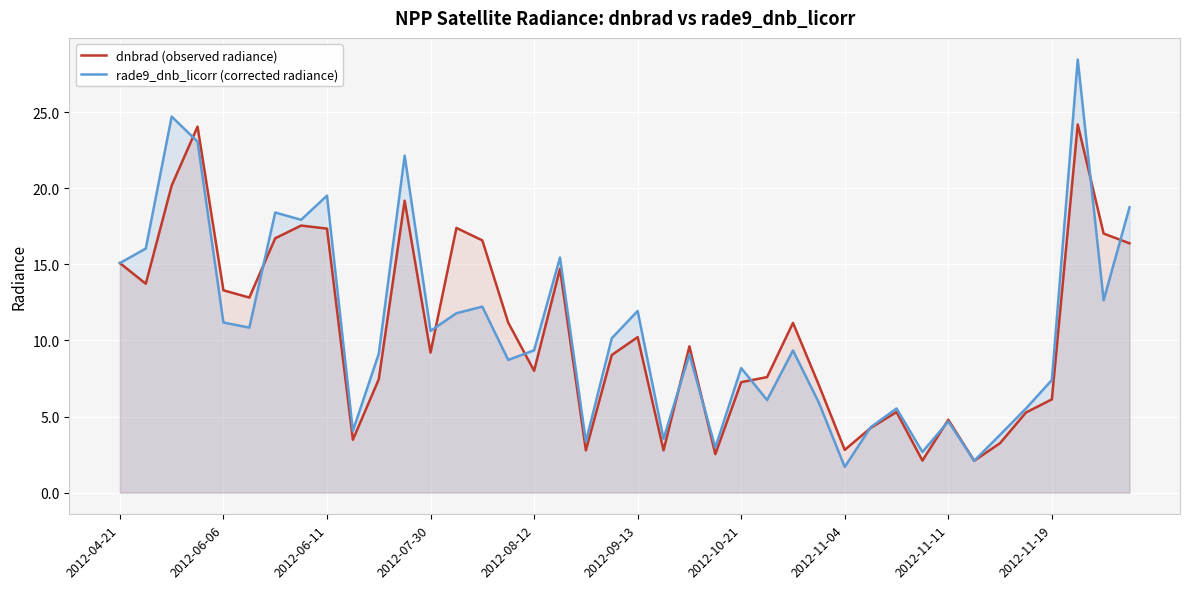

Reading left to right, what are all the values shown in this chart?

dnbrad (observed radiance): 15.1	13.7	20.2	24.0	13.3	12.8	16.7	17.5	17.3	3.5	7.4	19.2	9.2	17.4	16.6	11.2	8.0	14.7	2.8	9.0	10.2	2.8	9.6	2.5	7.3	7.6	11.2	7.1	2.8	4.2	5.3	2.1	4.8	2.1	3.3	5.3	6.1	24.2	17.0	16.4
rade9_dnb_licorr (corrected radiance): 15.1	16.0	24.7	23.1	11.2	10.8	18.4	17.9	19.5	4.1	9.1	22.1	10.6	11.8	12.2	8.7	9.4	15.4	3.4	10.1	11.9	3.5	9.1	3.0	8.2	6.1	9.3	5.9	1.7	4.3	5.5	2.7	4.7	2.1	3.8	5.5	7.4	28.5	12.6	18.7